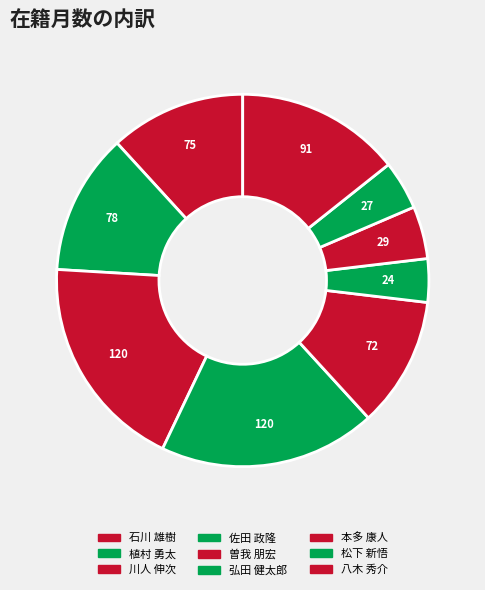

Which slice is the smallest?

弘田 健太郎